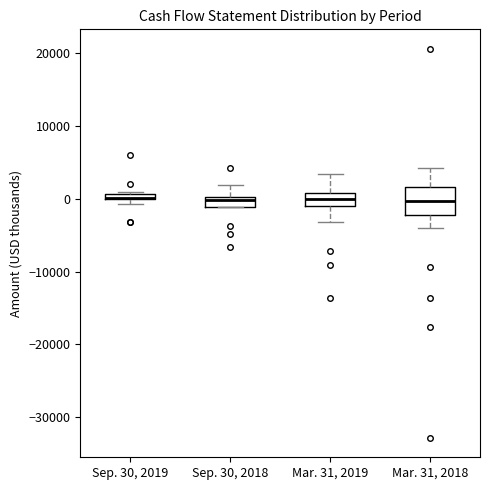

Where does the lower whisker of the box for Mar. 31, 2019 end on the y-axis? The values are not printed on the chart, so give them approximately, as read against the axis.

-3000